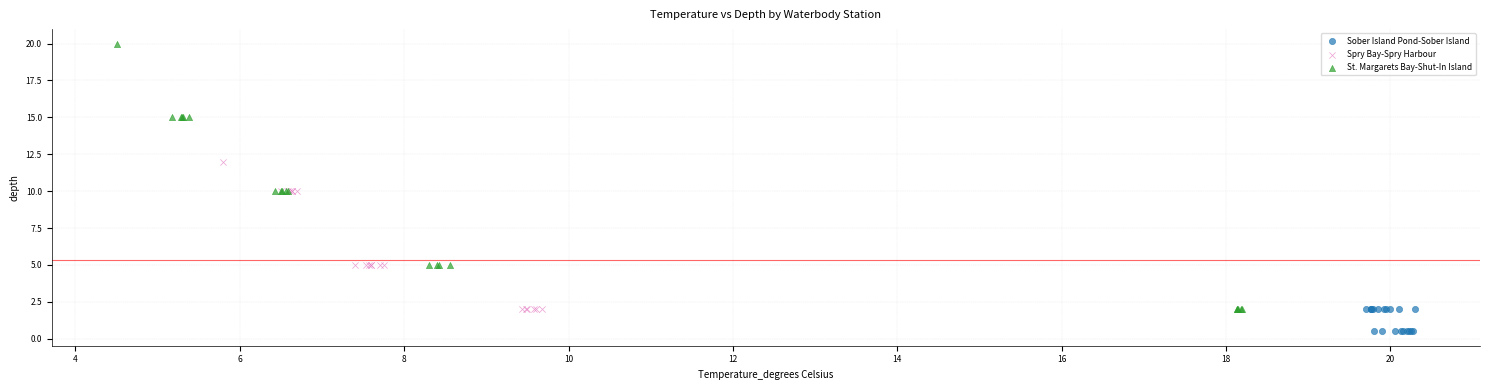

Which series reaches the maximum Y coordinate?

St. Margarets Bay-Shut-In Island